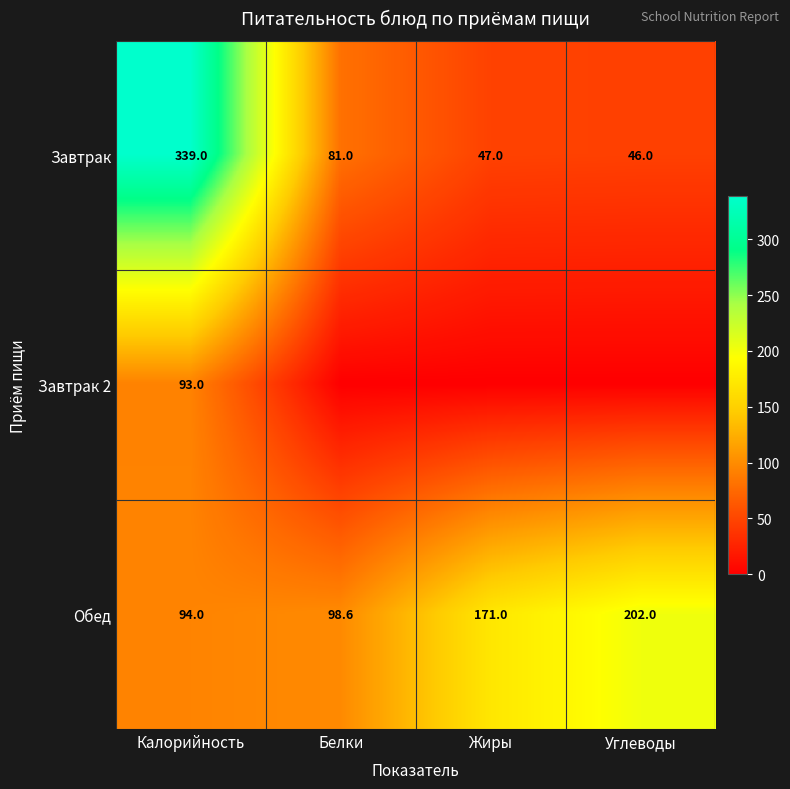

What is the maximum value for Обед?

202.0